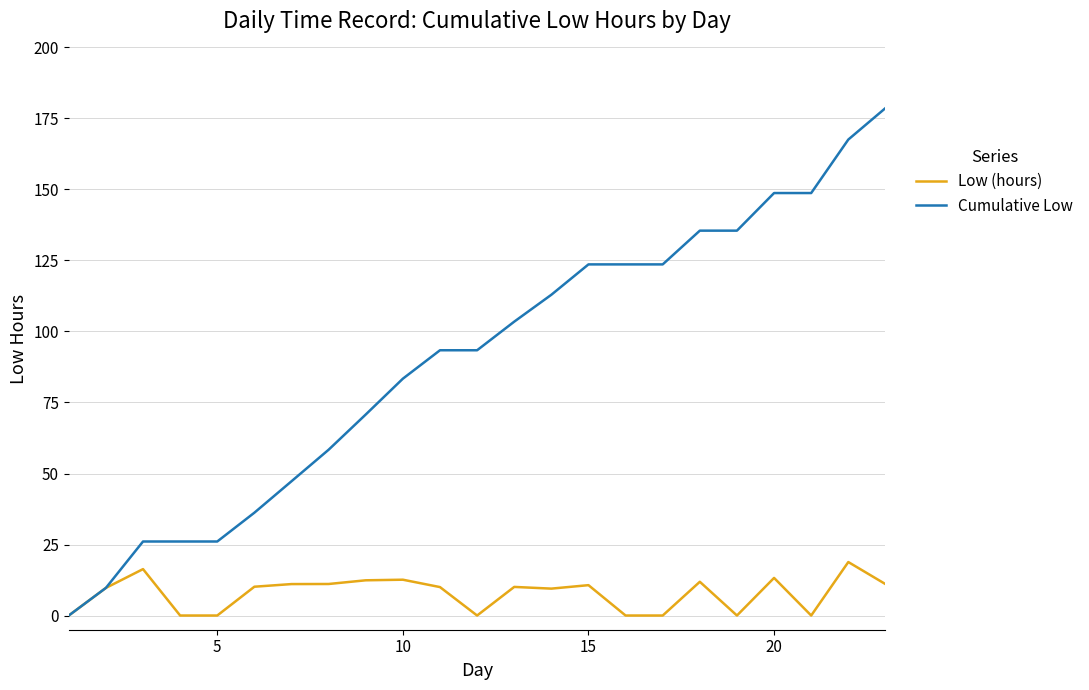

Which series has the widest spread of values?

Cumulative Low